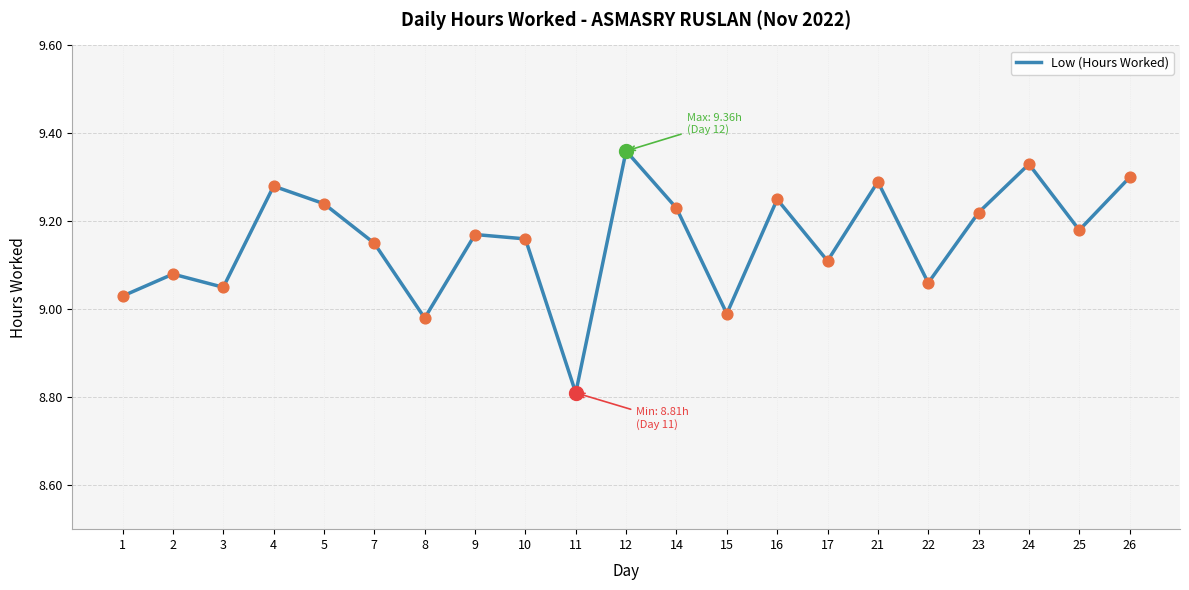

Which has a higher value, 15 or 3?

3